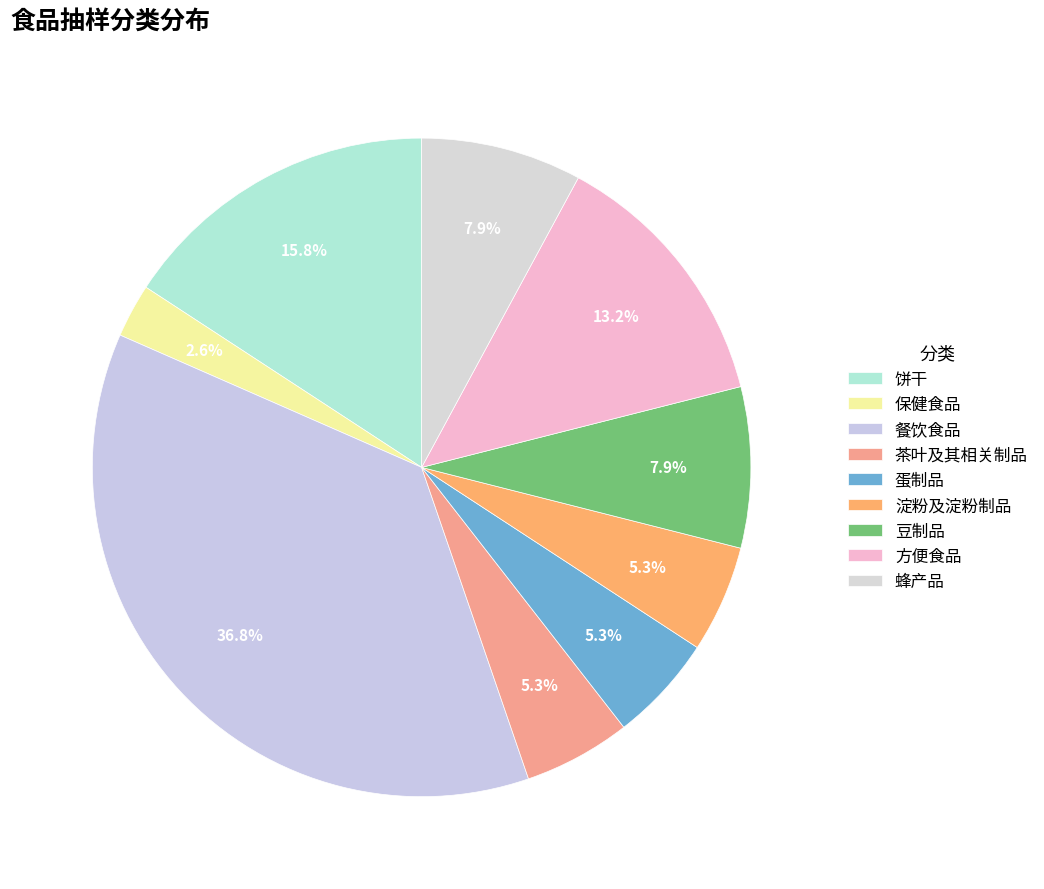

How much of the chart is everything except 蜂产品?

92.1%